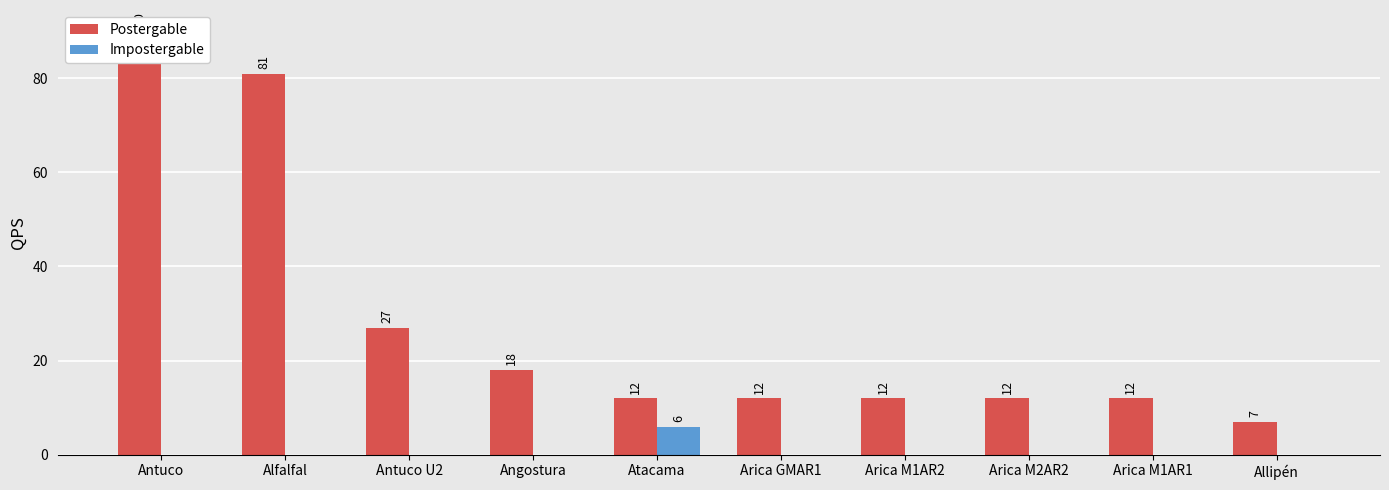

What is the difference between the highest and lowest values at Arica GMAR1?

12